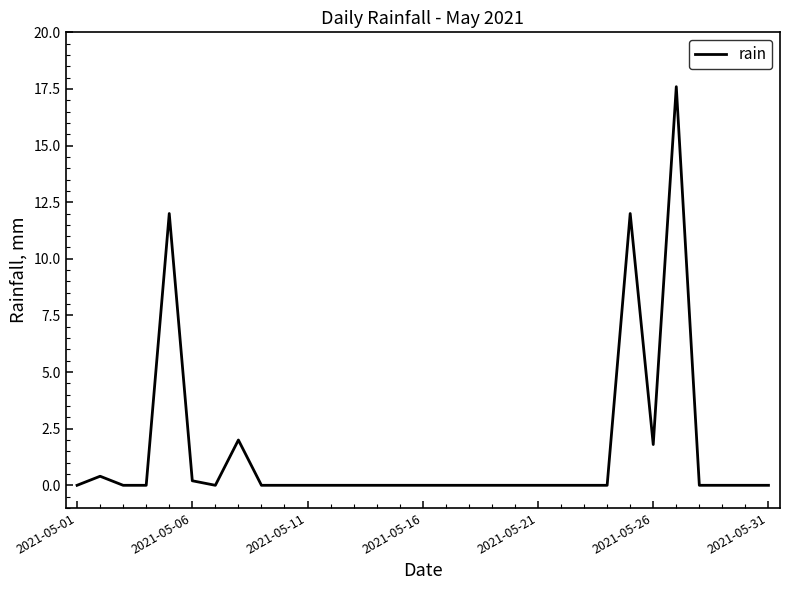

What is the difference between the second highest and minimum values?

12.0